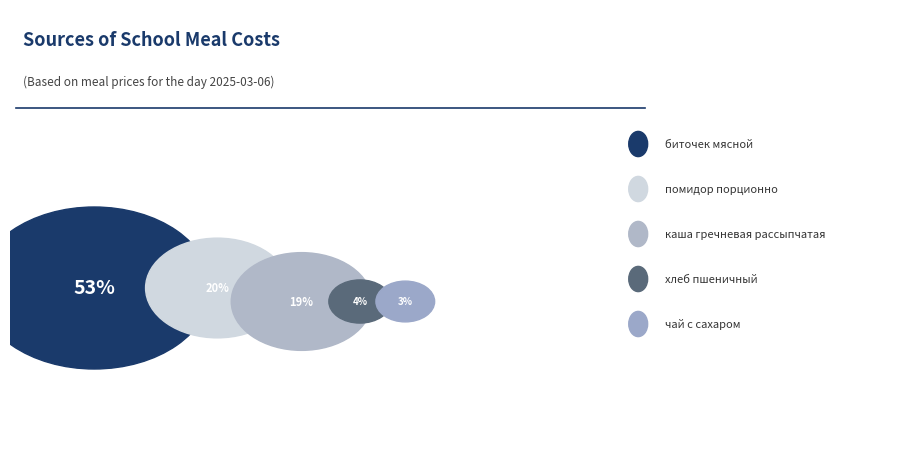

What is the ratio of the value at чай с сахаром to the value at биточек мясной?

0.1